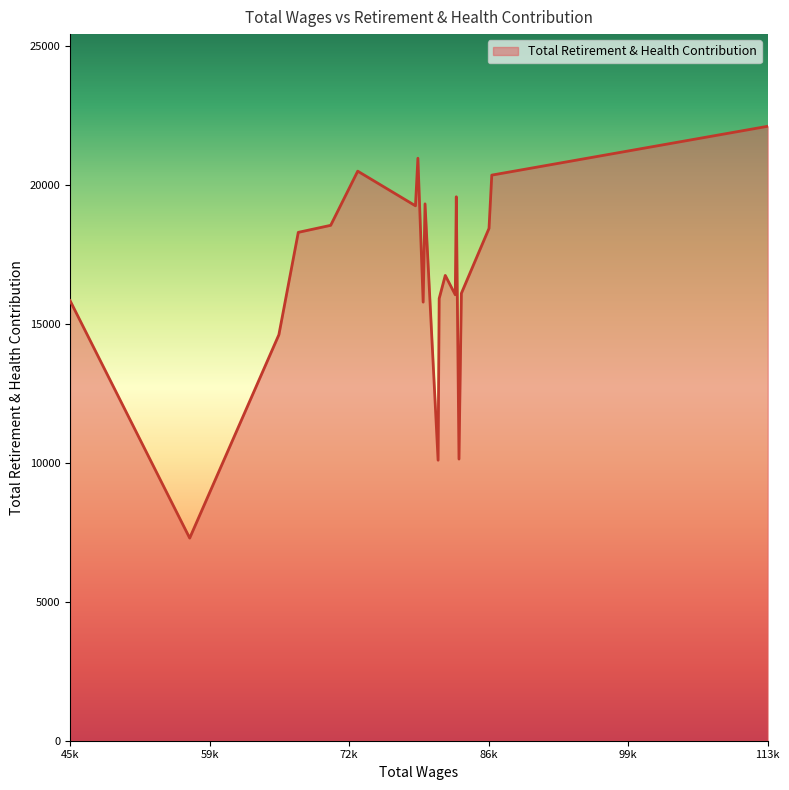

What is the smallest value displayed?

7289